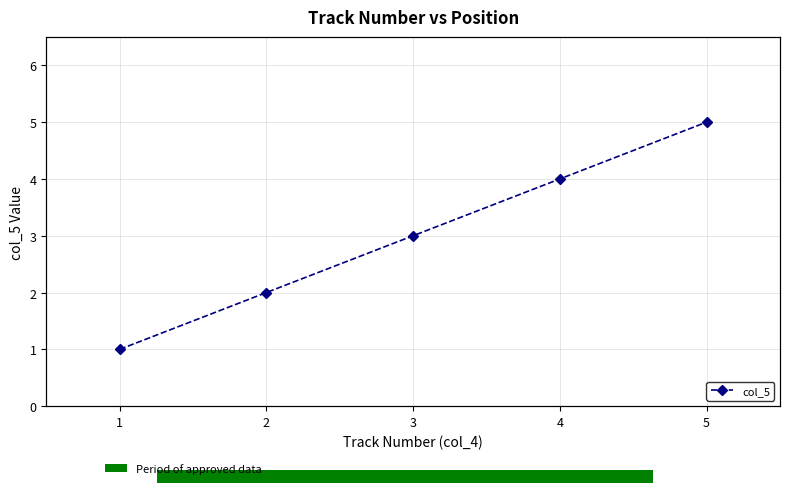

Count the number of categories in the chart.

5